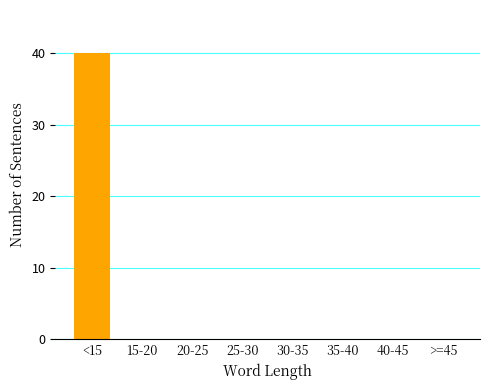

Reading left to right, transcribe all the data shown in this chart.

<15=40	15-20=0	20-25=0	25-30=0	30-35=0	35-40=0	40-45=0	>=45=0